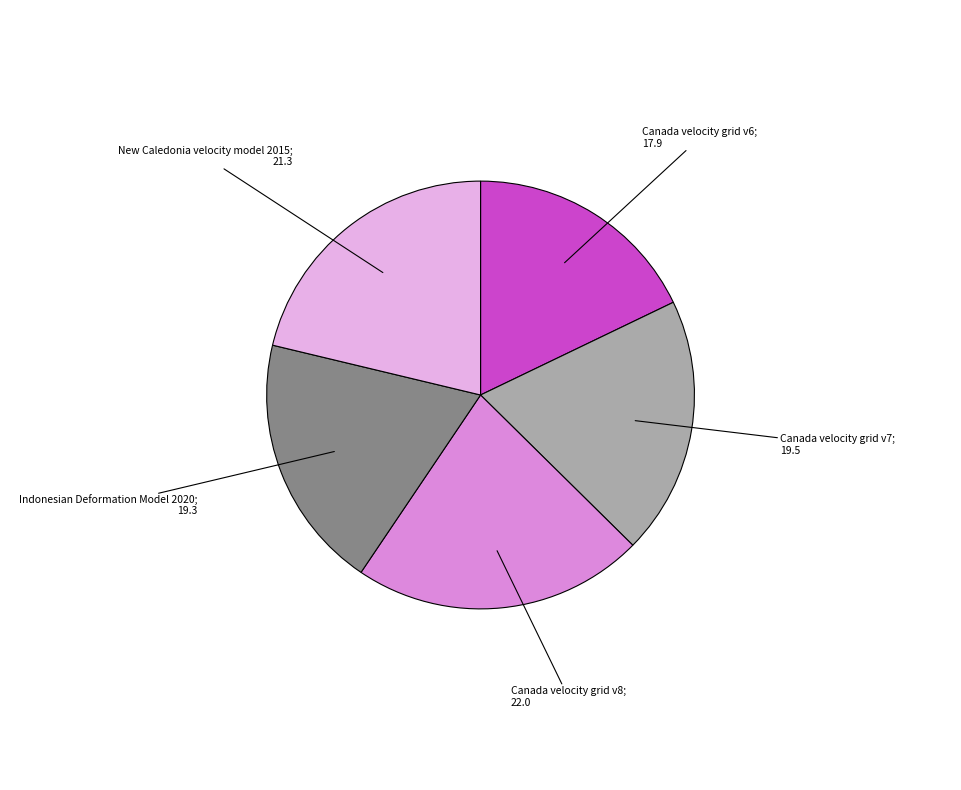

How many slices are in this pie chart?

5